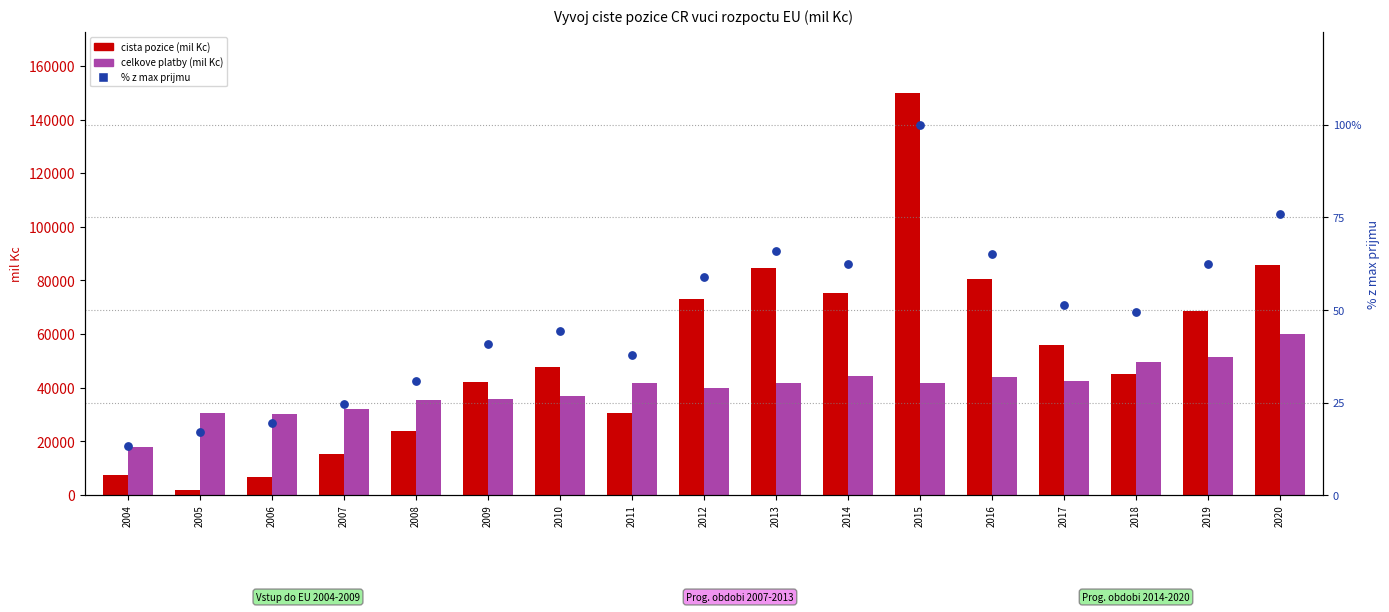

At which category is the sum across all series the highest?

2015